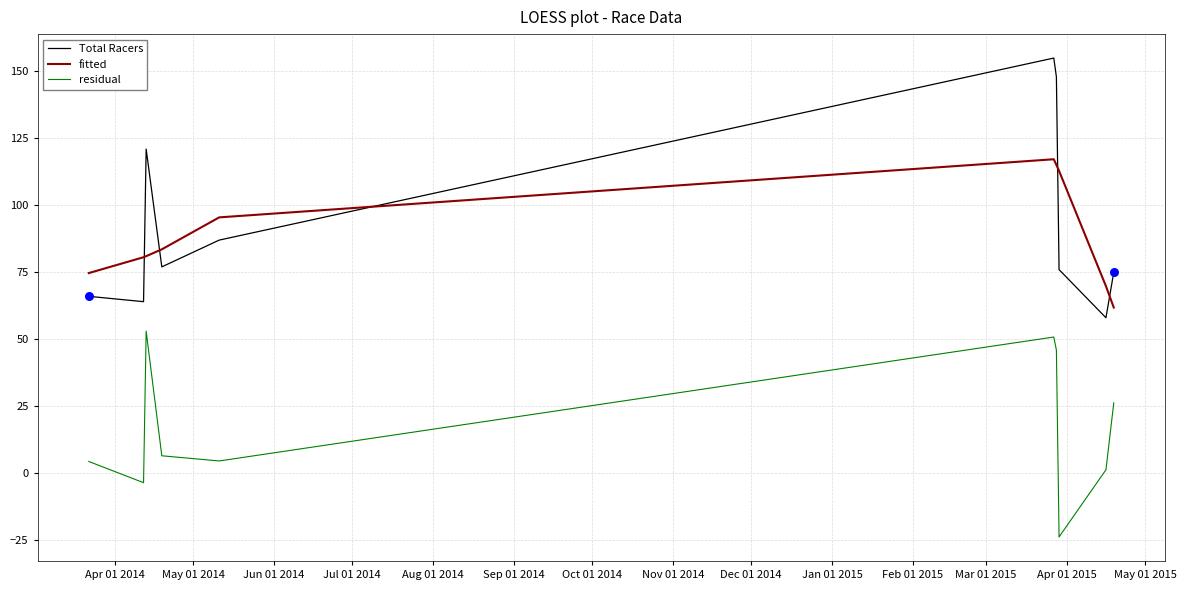

Which series has the widest spread of Y values?

Total Racers